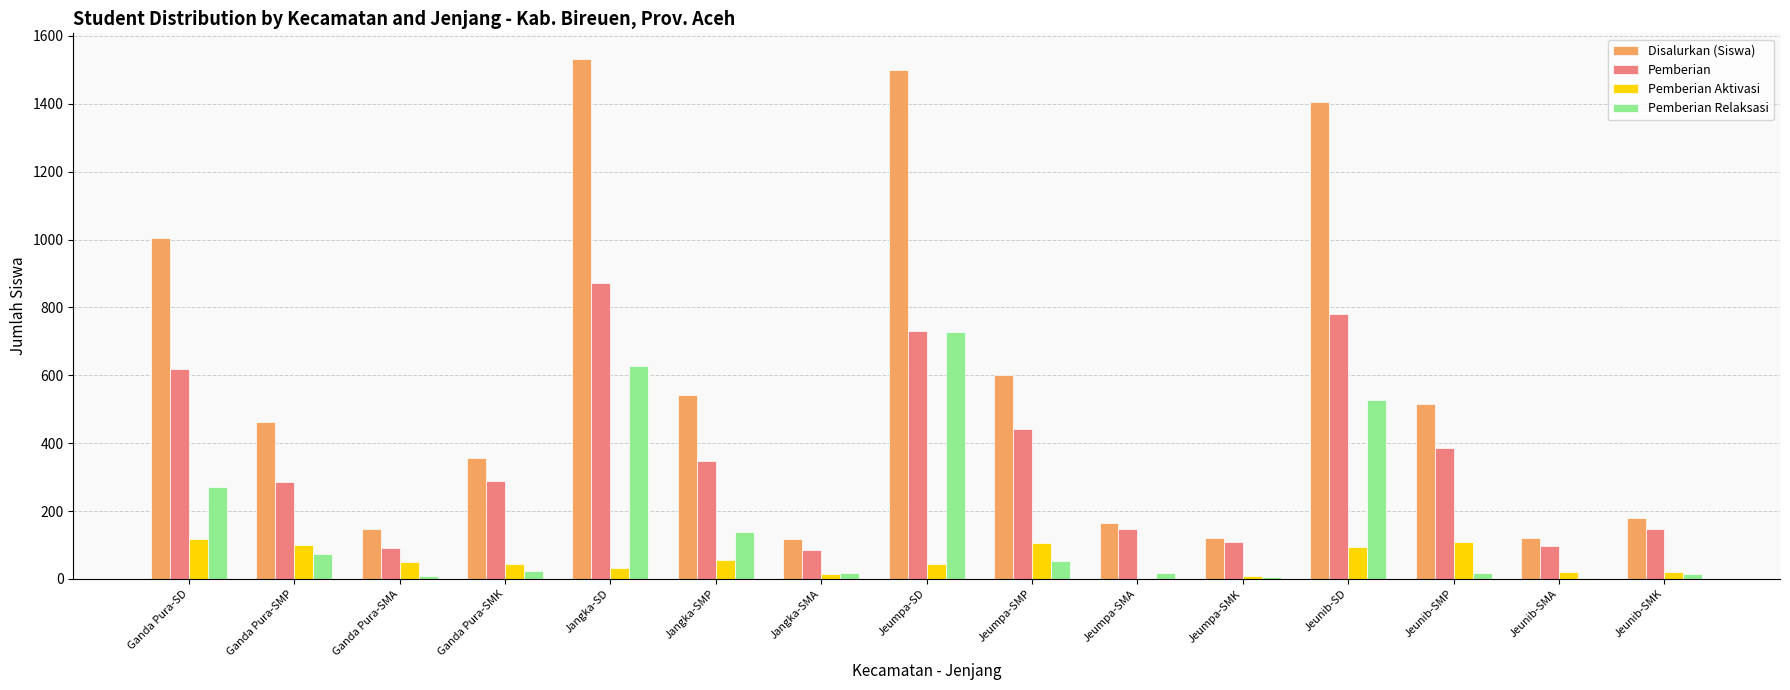

How many distinct data groups are displayed?

4